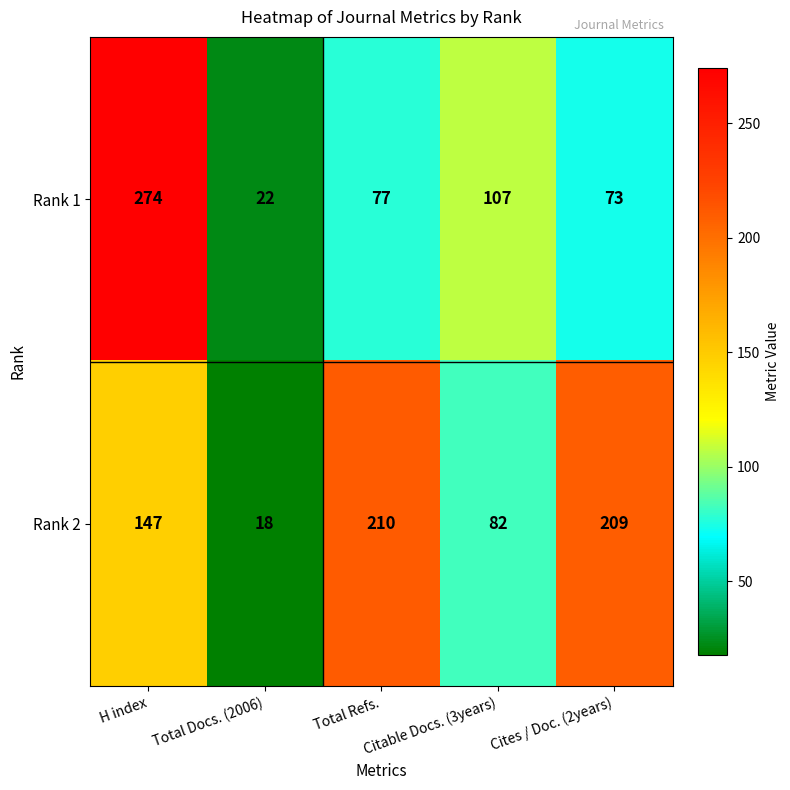

Where is Rank 2 nearest to the value 114?

Citable Docs. (3years)